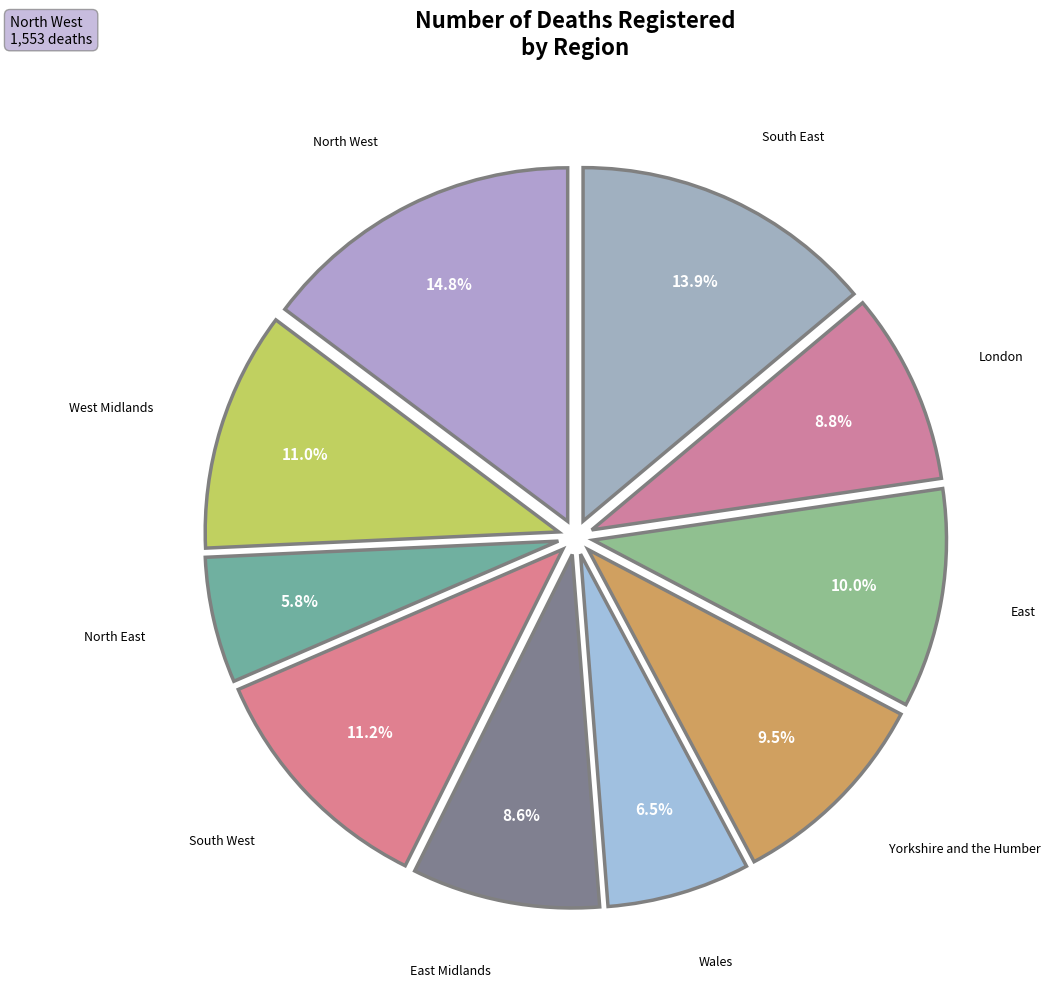

Count the number of slices in the pie.

10